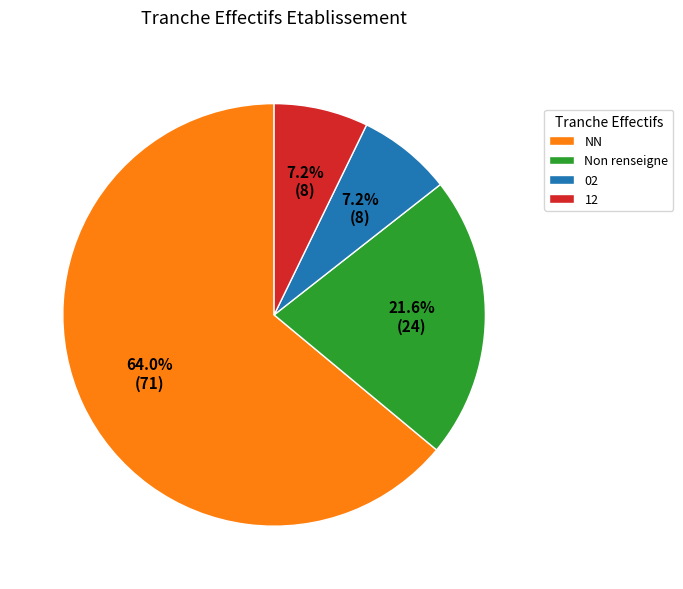

Do 02 and NN together represent more than half of the pie?

Yes